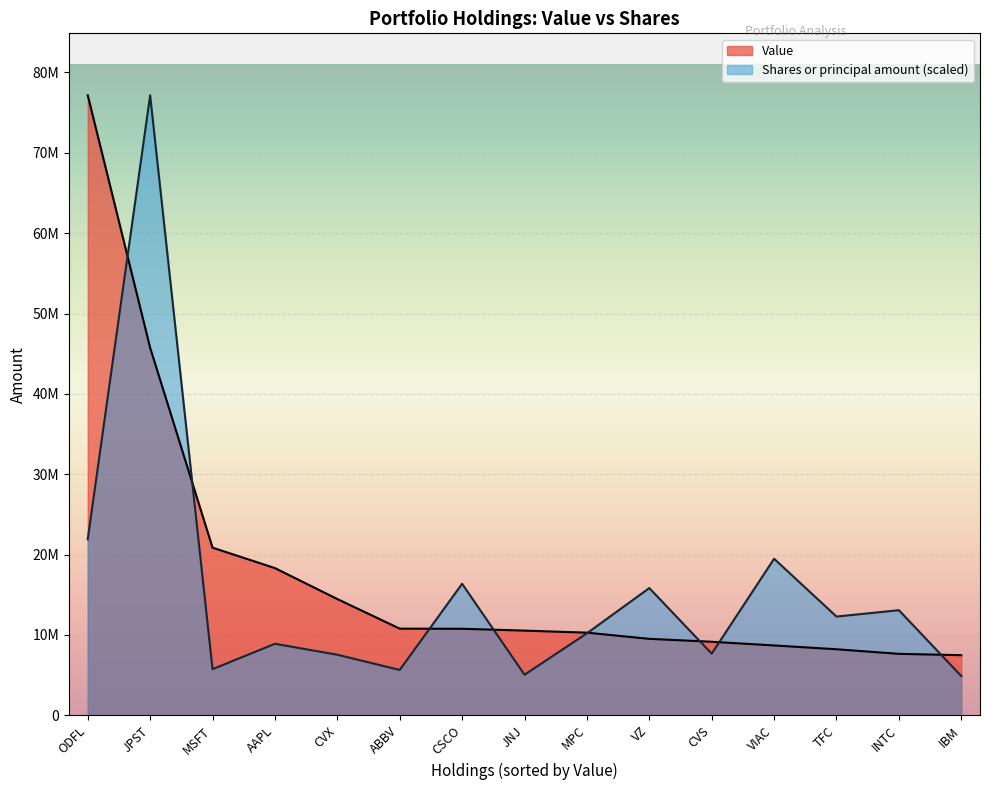

What is the maximum value shown in the chart?

77157000.0